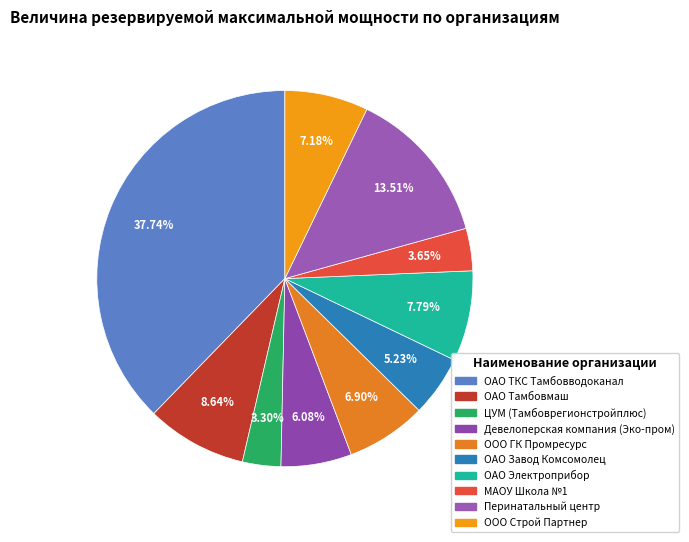

The Девелоперская компания (Эко-пром) slice represents 17% of the pie. True or false?

False